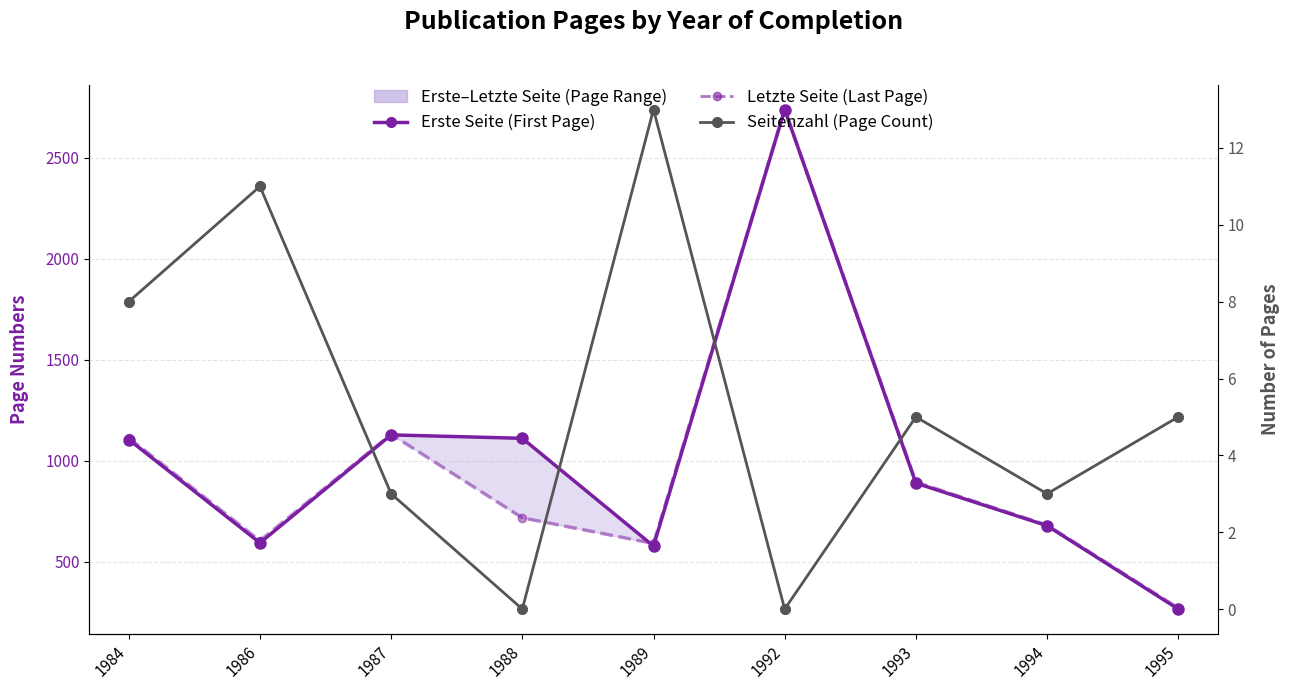

Rank the series at 1989 from lowest to highest value.

Seitenzahl (Page Count), Erste Seite (First Page), Letzte Seite (Last Page)